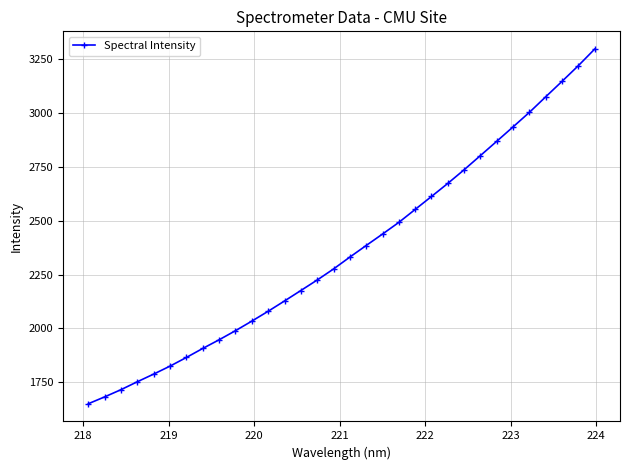

What is the maximum value shown in the chart?

3297.0